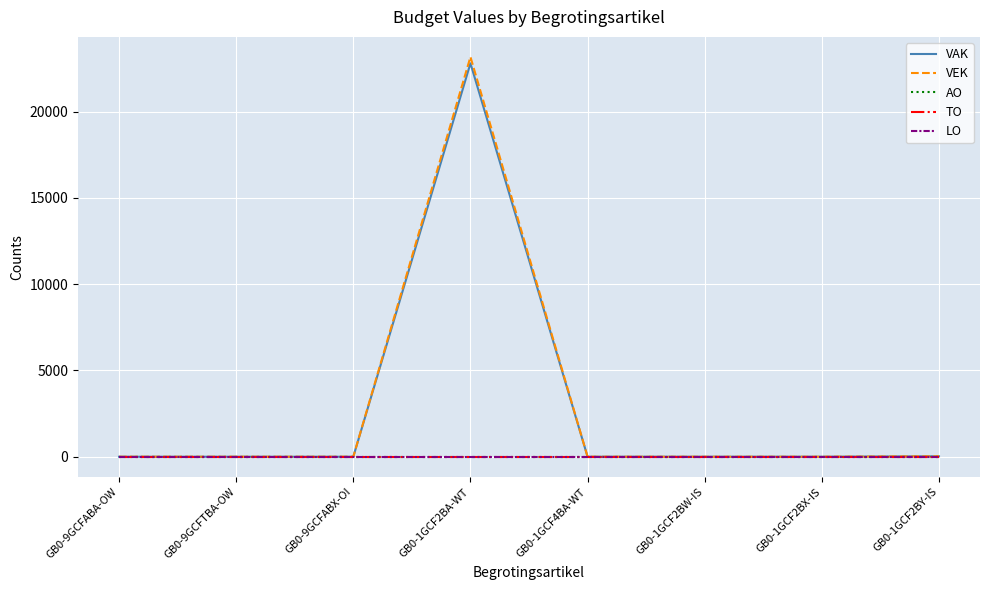

What is the spread (max minus min) of values at GB0-1GCF2BY-IS?

25